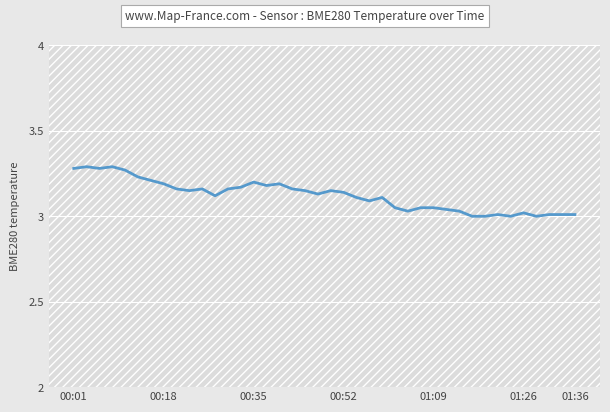

What is the difference between the maximum and minimum values?

0.3